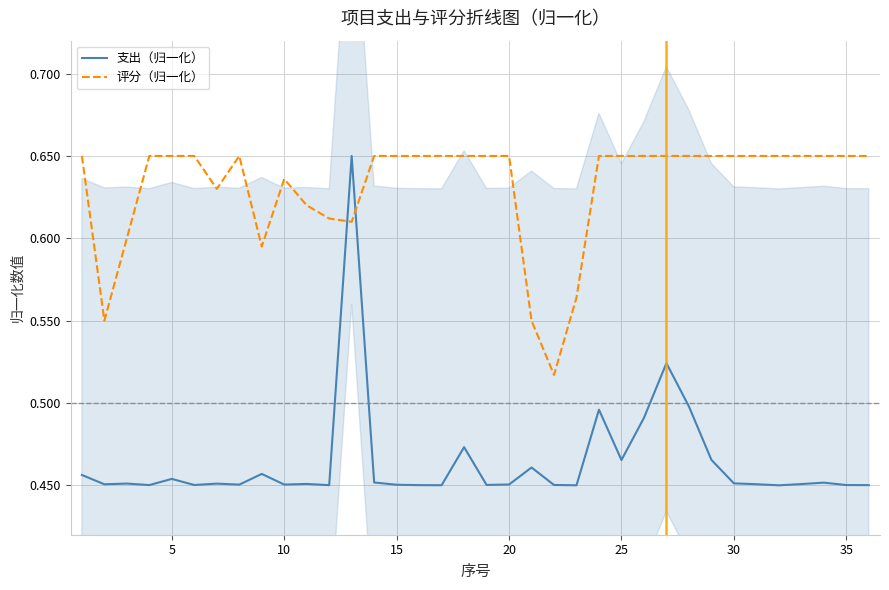

True or false: 评分（归一化） and 支出（归一化） intersect in this chart.

True